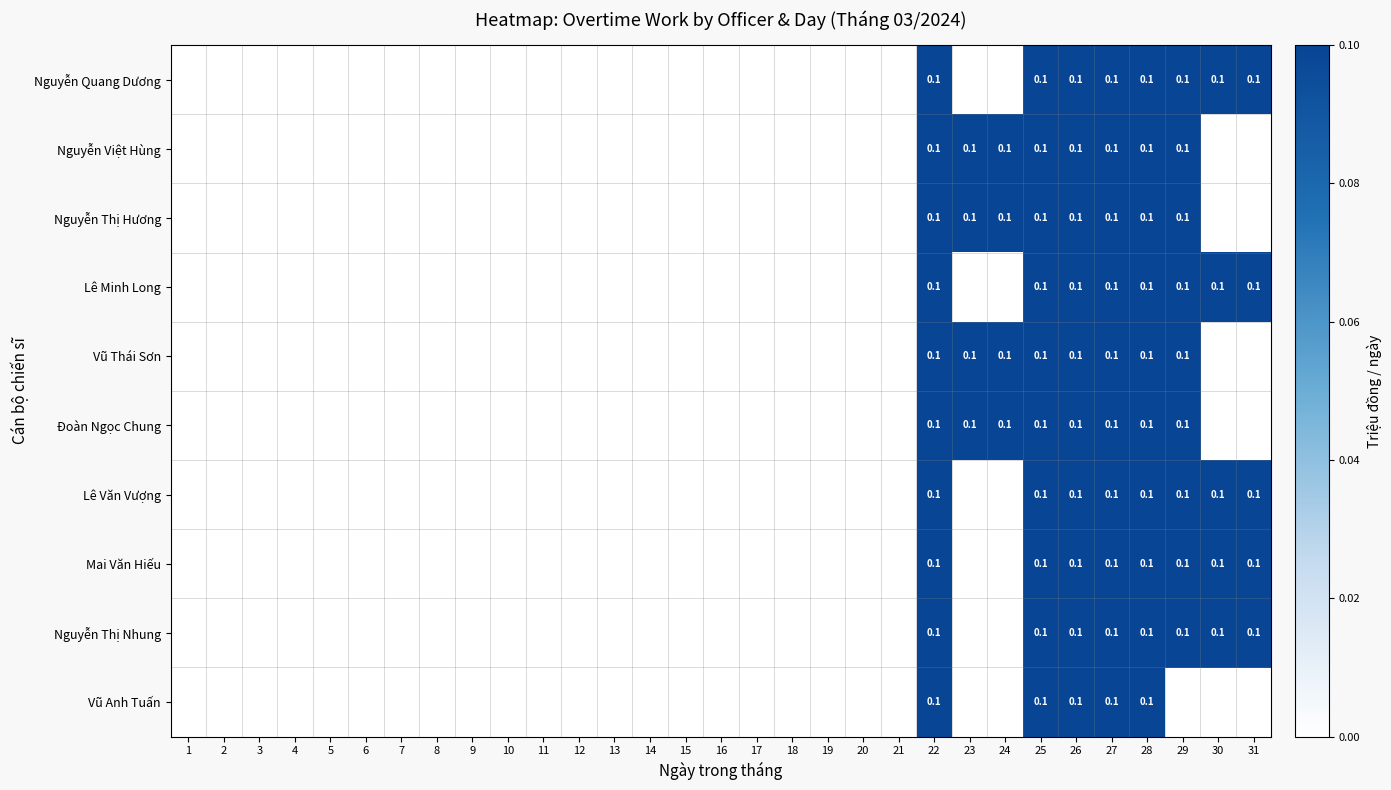

At how many categories does at least one series exceed 0?

10